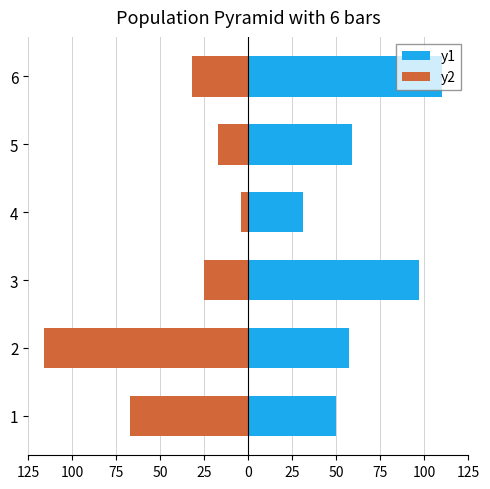

What is the value of the y2 bar at the 5th from the left?

-17